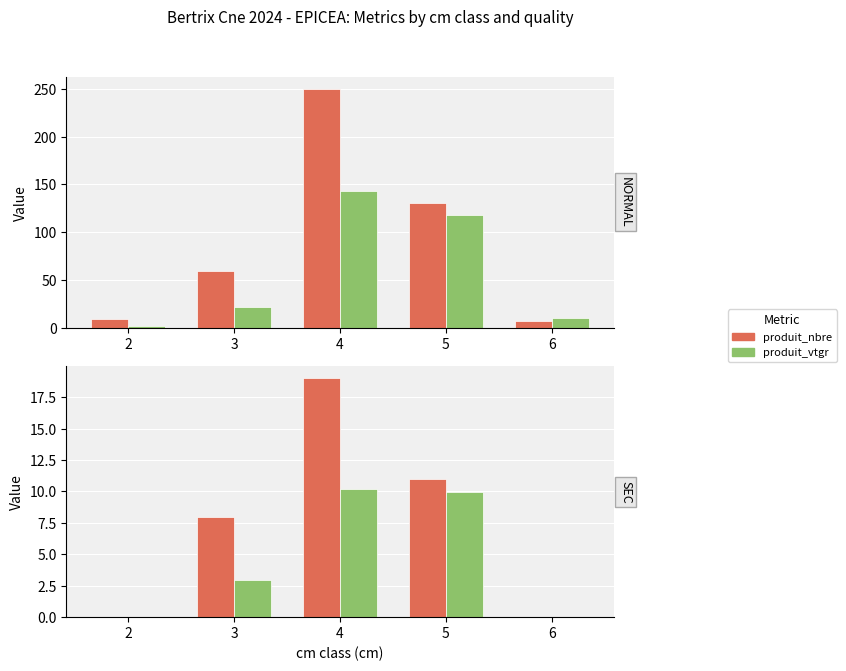

At 4, list the series in order from smallest to largest.

produit_vtgr, produit_nbre